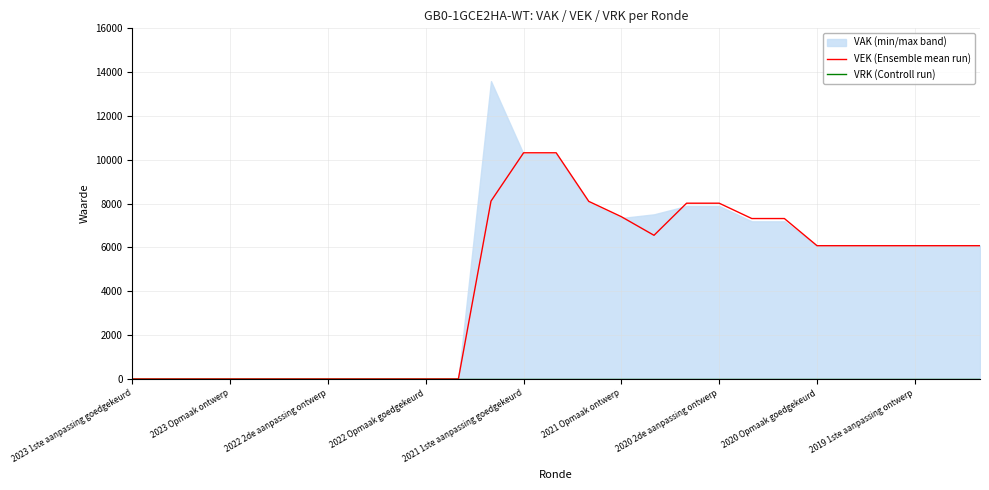

True or false: VEK (Ensemble mean run) has a value of 3382 at 2019 1ste aanpassing ontwerp.

False